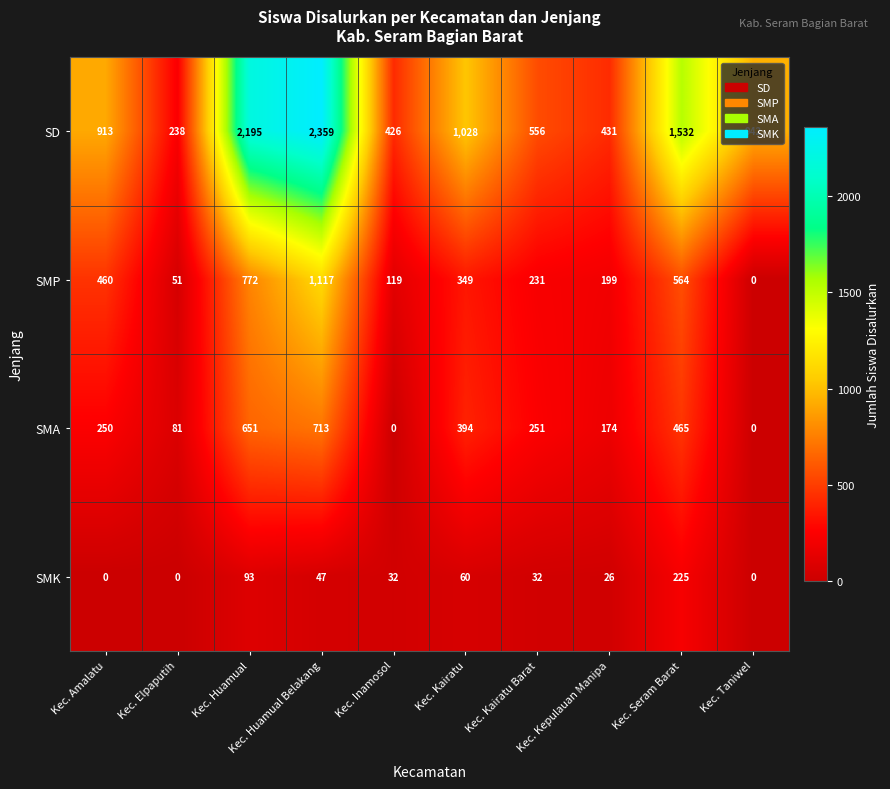

Is the value of SMA at Kec. Seram Barat greater than the value of SMK at Kec. Kairatu?

Yes